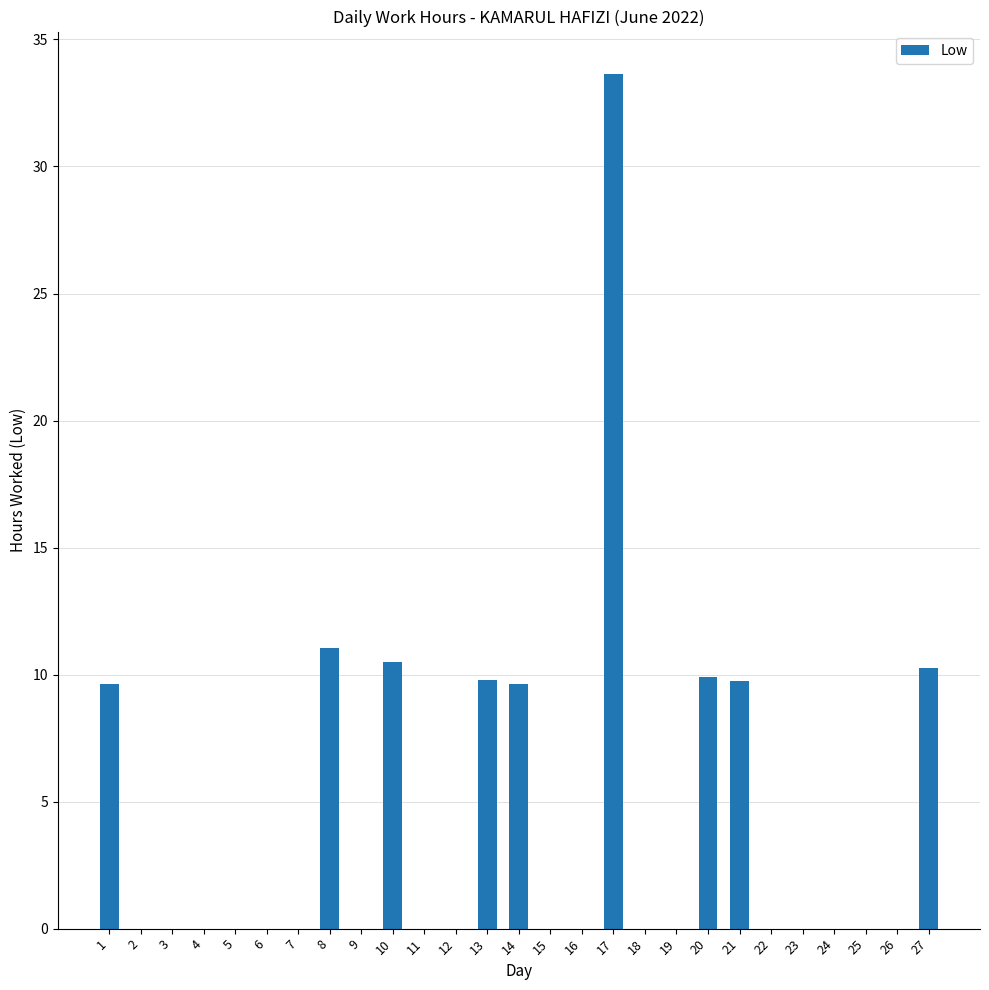

Read the value at 17.

33.6